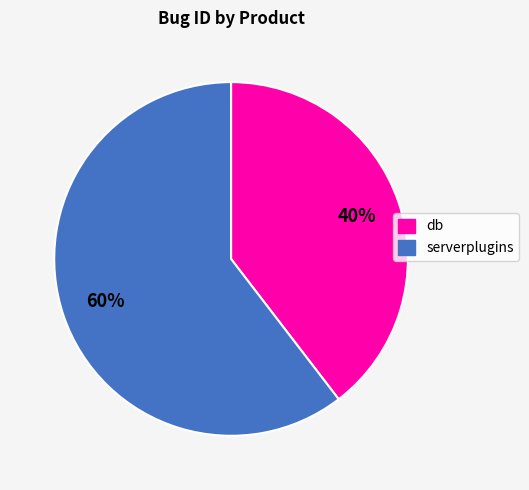

To the nearest percent, what portion does db represent?

40%